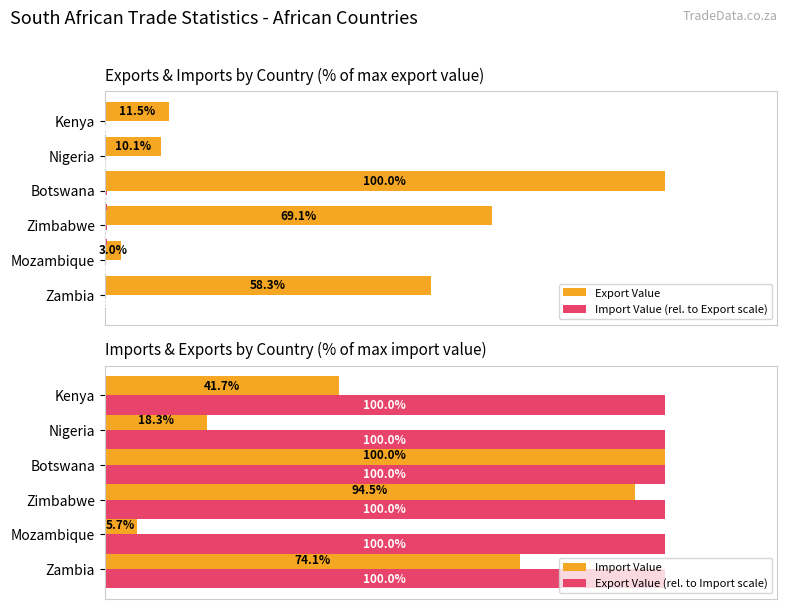

Which category has the highest value in the Export Value series?

Botswana